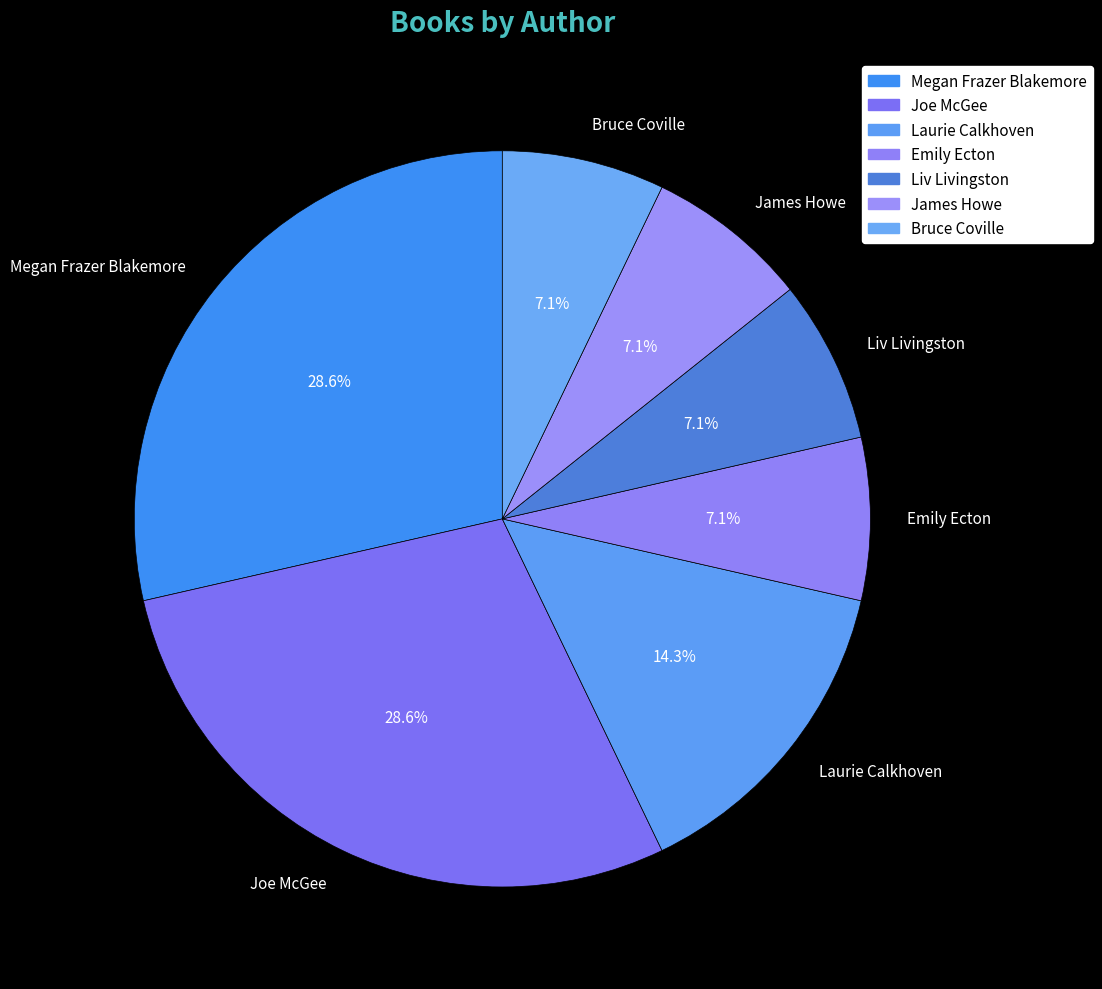

Does Liv Livingston represent more than half of the total?

No